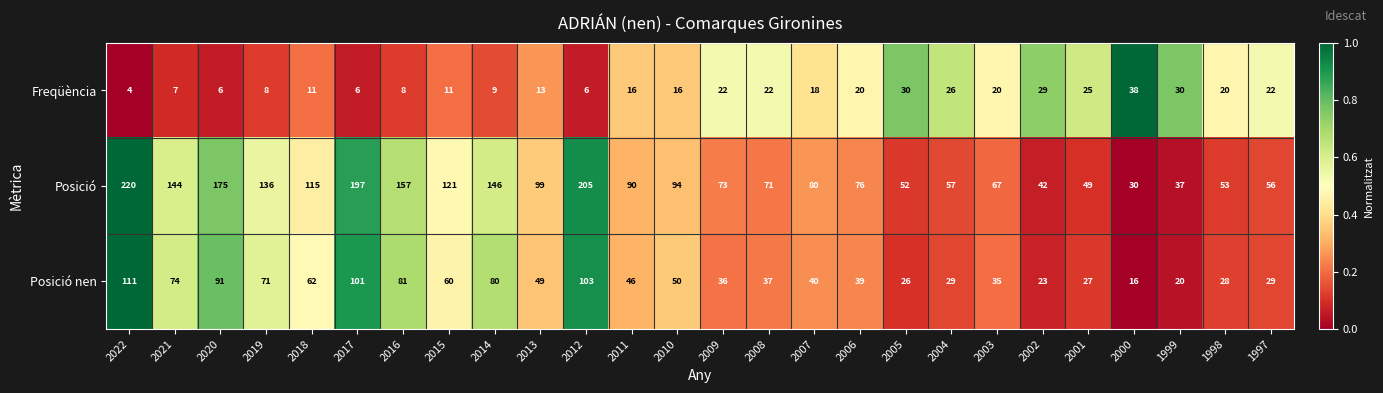

At which category does the chart reach its peak across all series?

2022